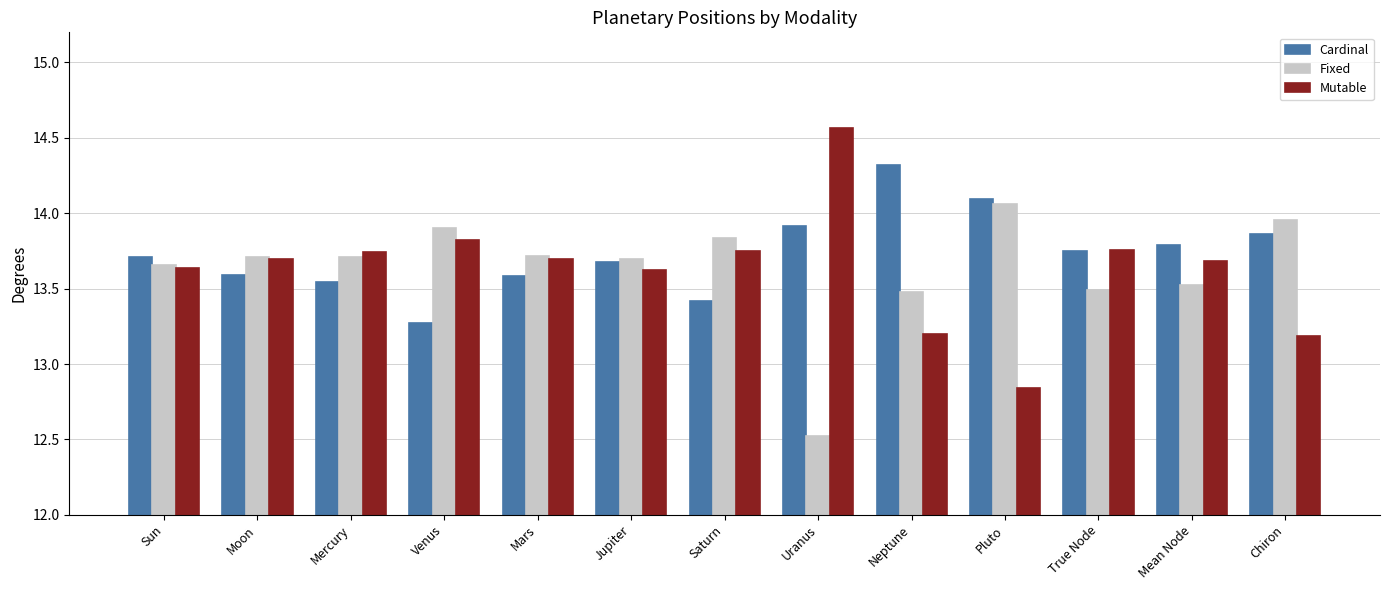

What position from the right is Sun?

13